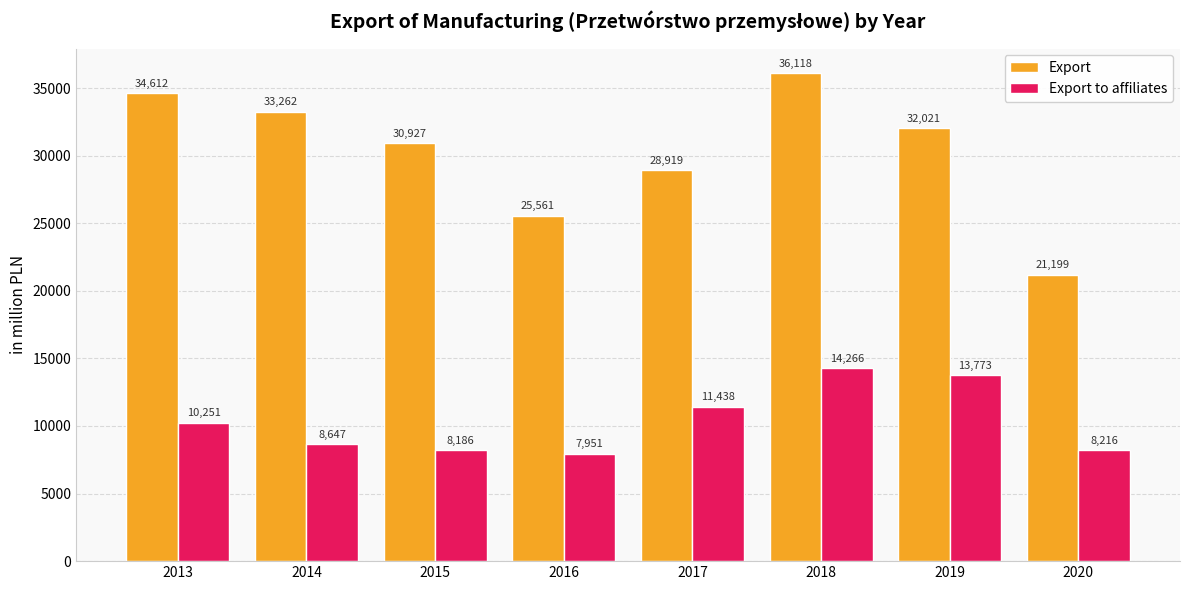

True or false: Export to affiliates has a value of 8185.7 at 2015.

True